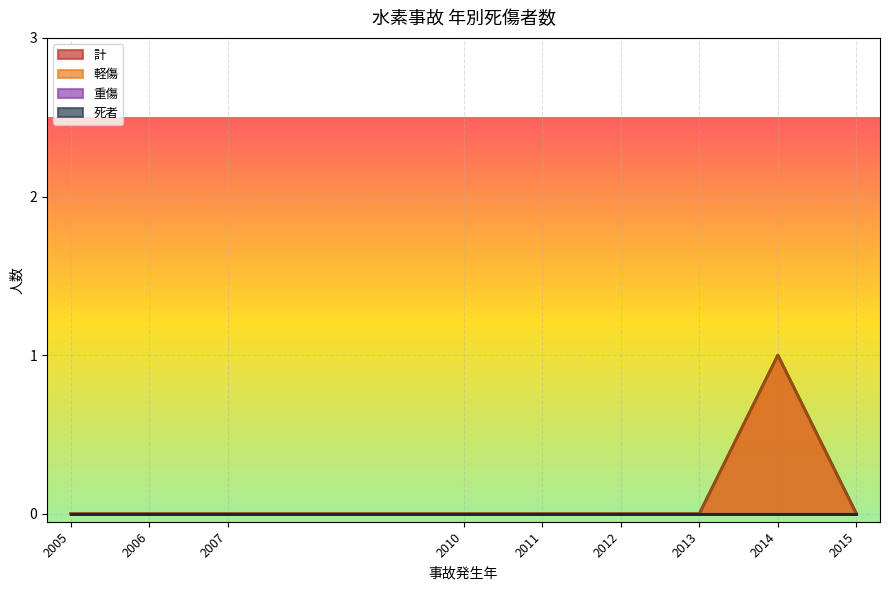

Which series changed the most between 2010 and 2013?

死者